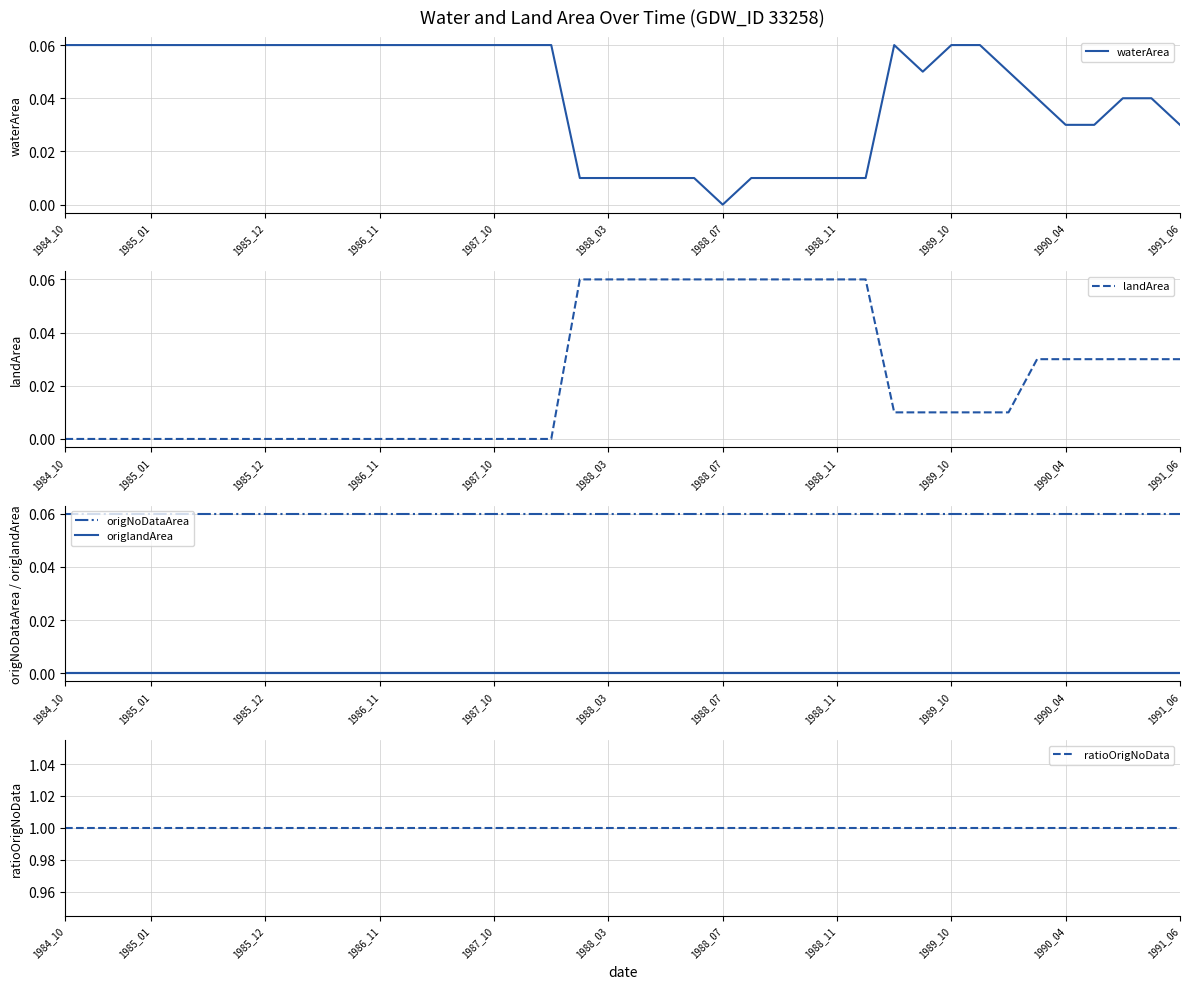

True or false: waterArea has a value of 0.1 at 1985_01.

True